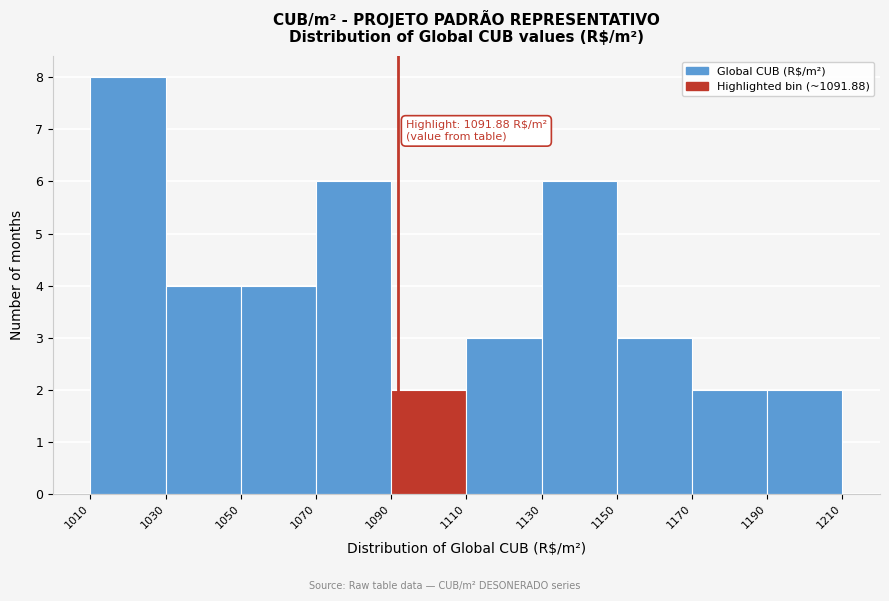

Over which range of the x-axis is the bar tallest?

1010 to 1030